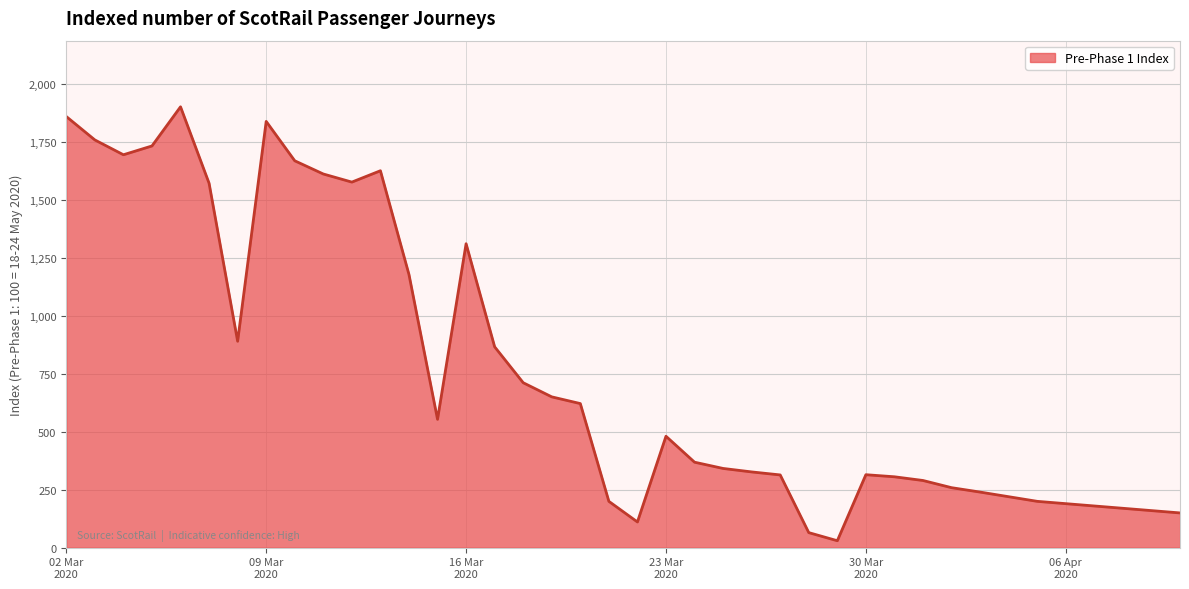

What is the greatest value displayed?

1903